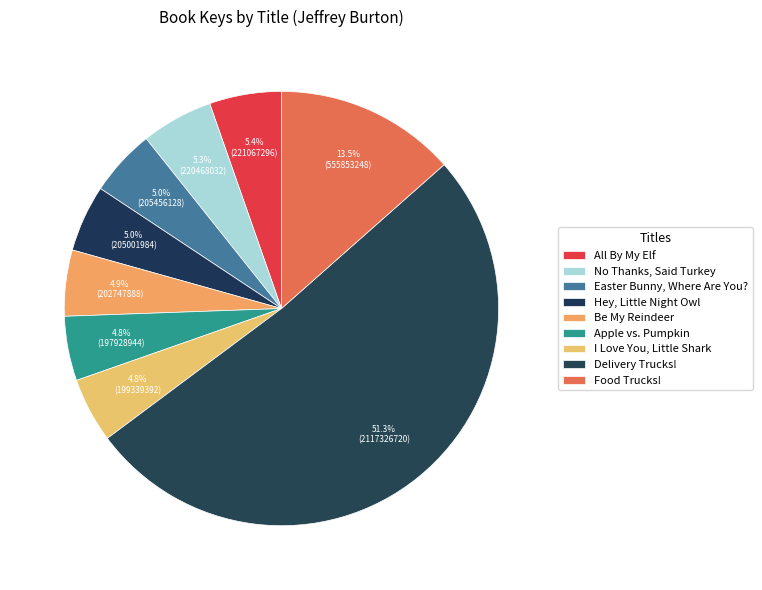

What is the largest slice in the pie chart?

Delivery Trucks!